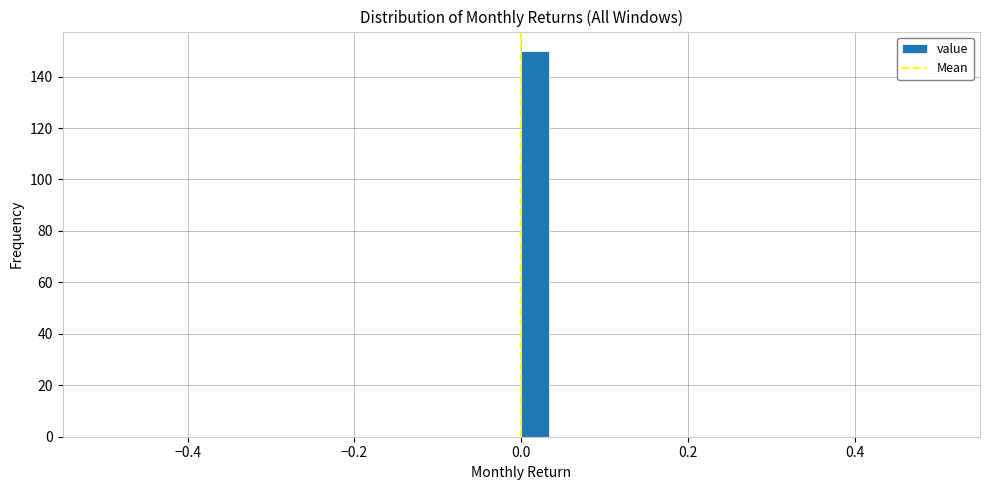

Read against the x-axis, roughly where is the centre of the tallest bar?

0.02